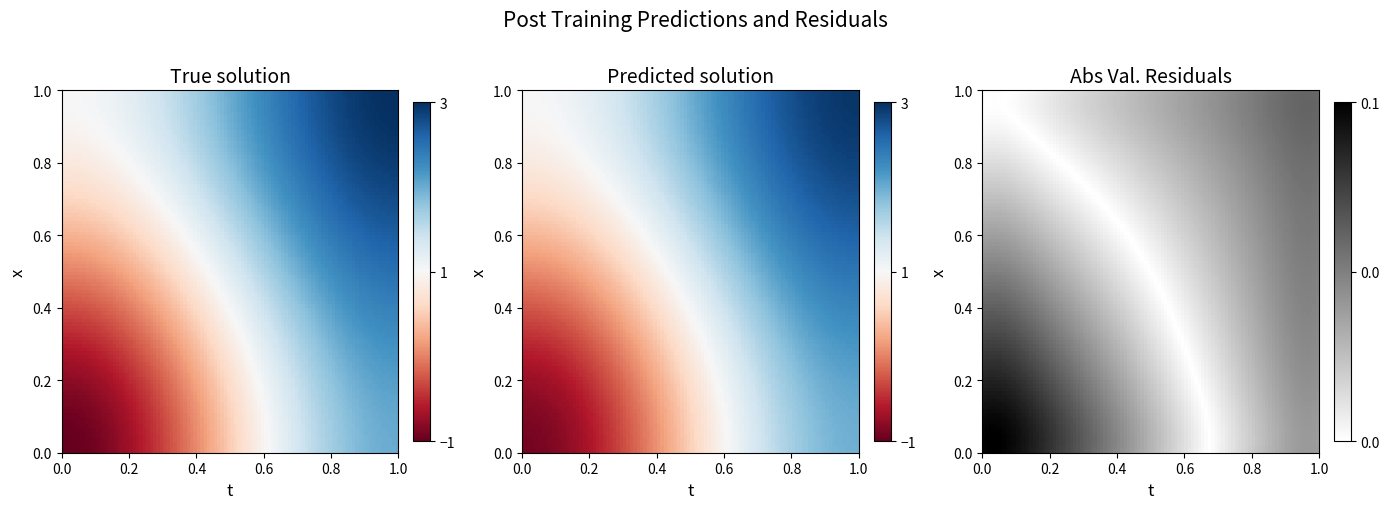

At how many categories does at least one series exceed 1?

1